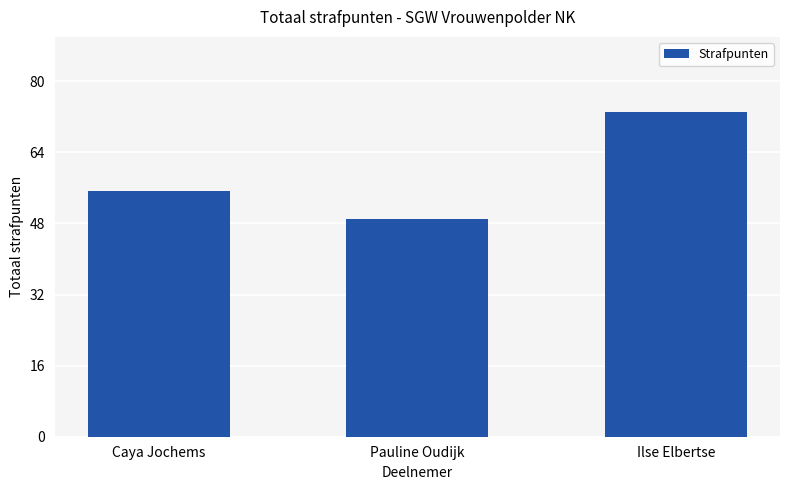

What is the ratio of the value at Ilse Elbertse to the value at Pauline Oudijk?

1.5